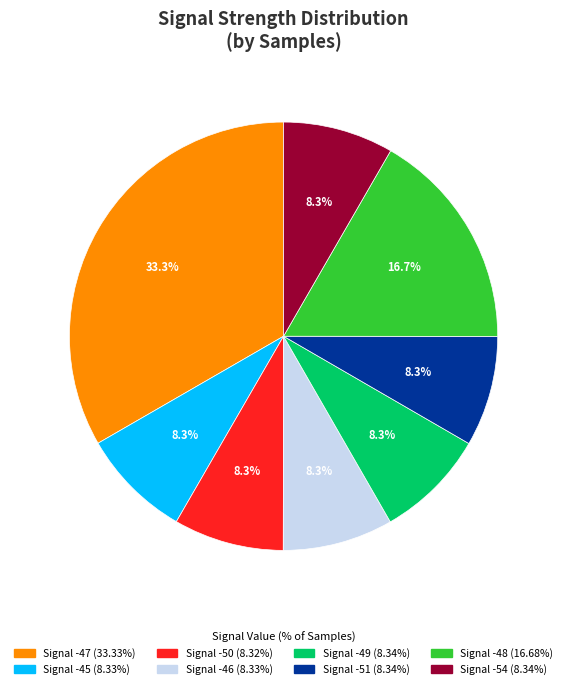

Does any single category account for the majority?

No